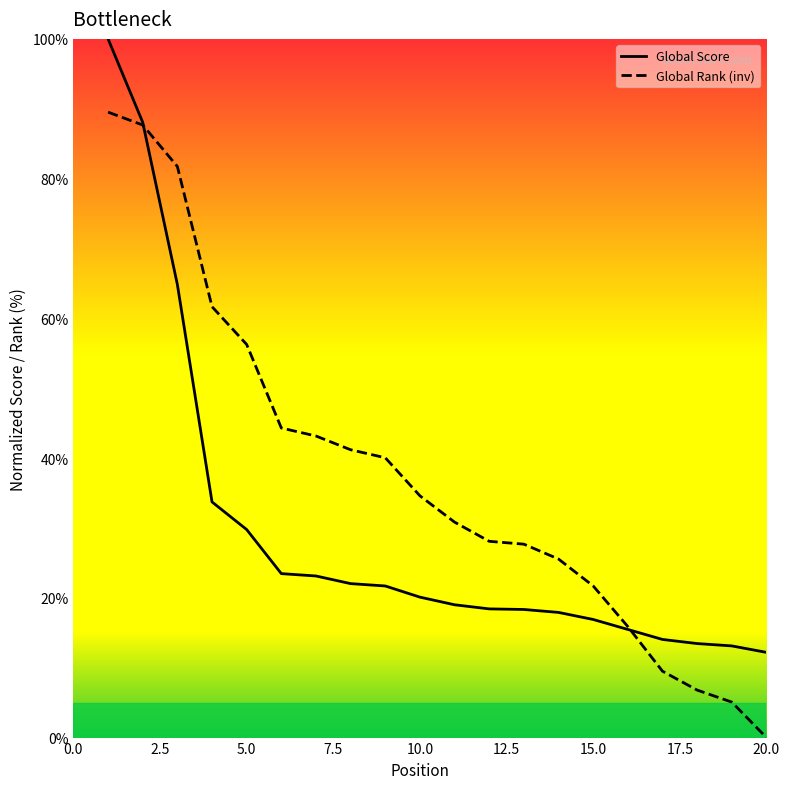

After their last crossing, which series has the higher values: Global Score or Global Rank (inv)?

Global Score